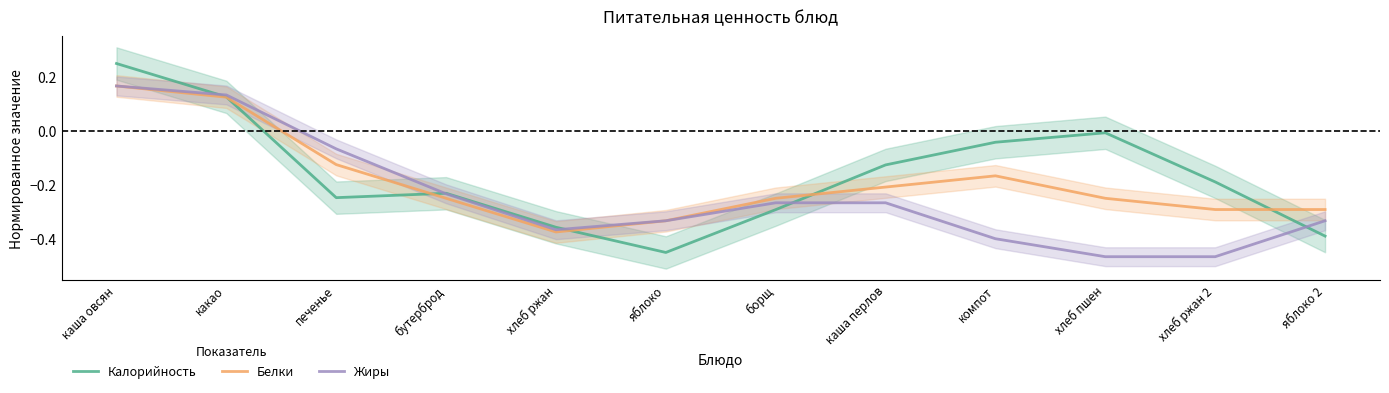

Reading left to right, what are all the values shown in this chart?

Калорийность: 0.2	0.1	-0.2	-0.2	-0.4	-0.5	-0.3	-0.1	-0.0	-0.0	-0.2	-0.4
Белки: 0.2	0.1	-0.1	-0.3	-0.4	-0.3	-0.3	-0.2	-0.2	-0.3	-0.3	-0.3
Жиры: 0.2	0.1	-0.1	-0.2	-0.4	-0.3	-0.3	-0.3	-0.4	-0.5	-0.5	-0.3